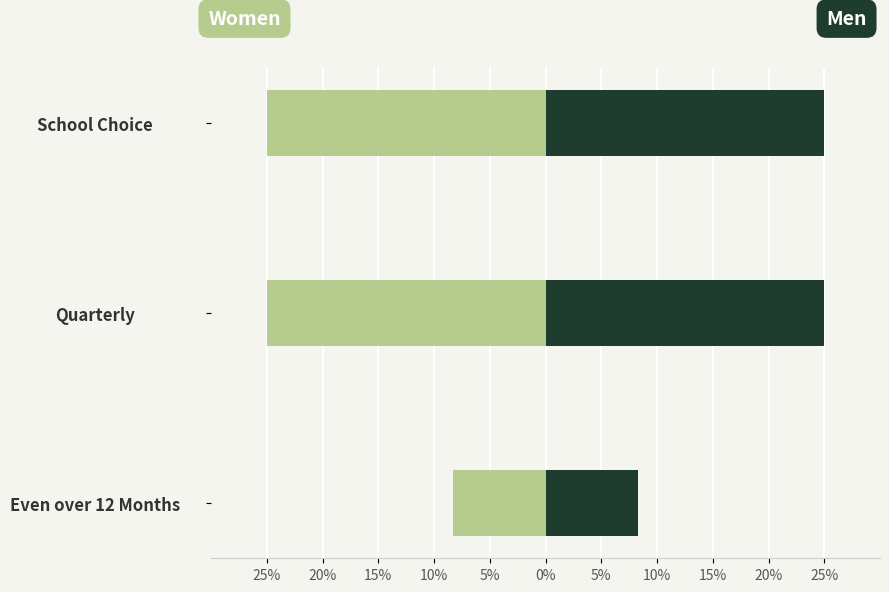

What is the highest value of the Women series?

-0.1